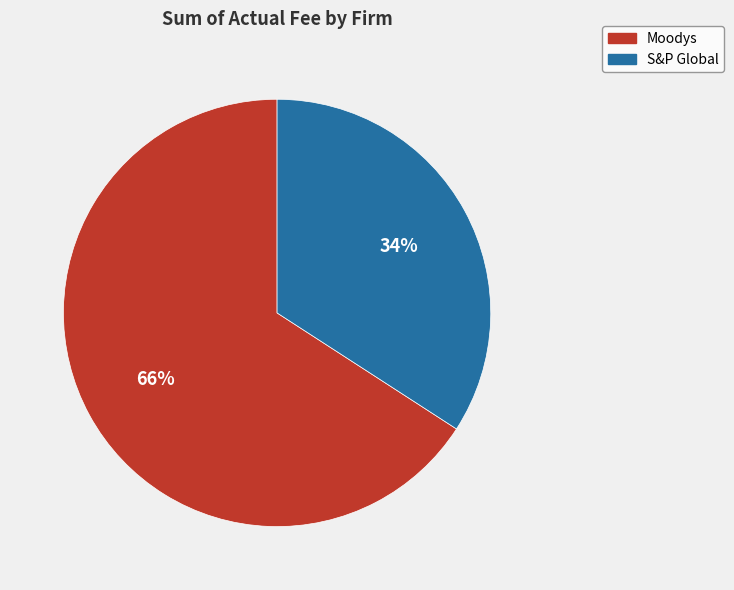

To the nearest percent, what is the difference between the S&P Global and Moodys slice percentages?

32%